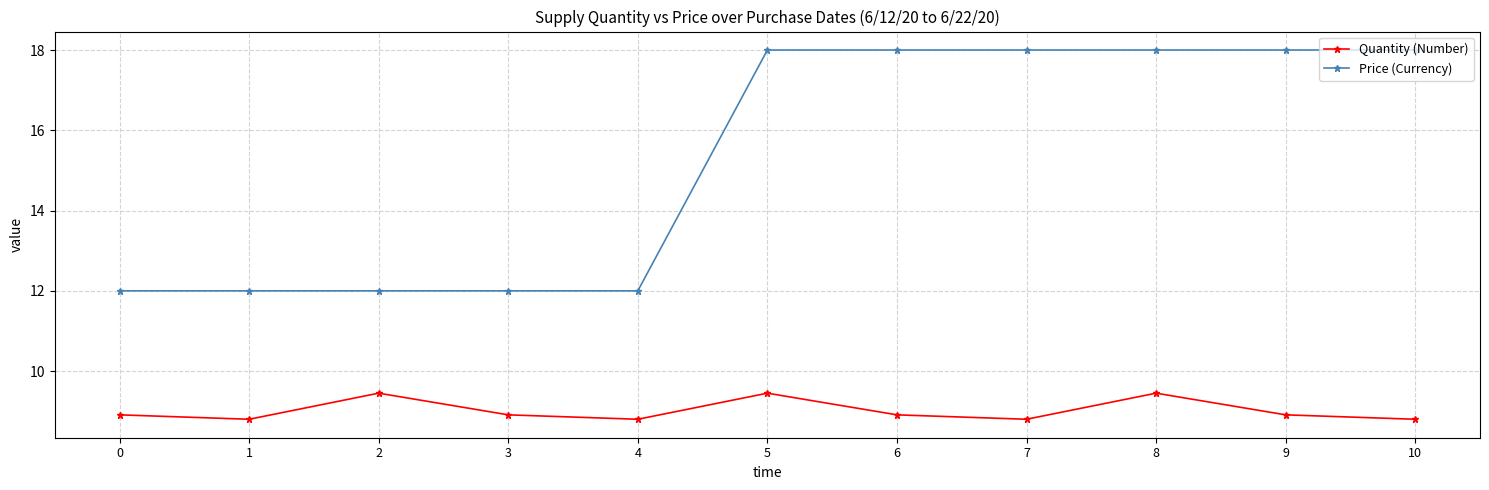

Rank the series at 10 from highest to lowest value.

Price (Currency), Quantity (Number)